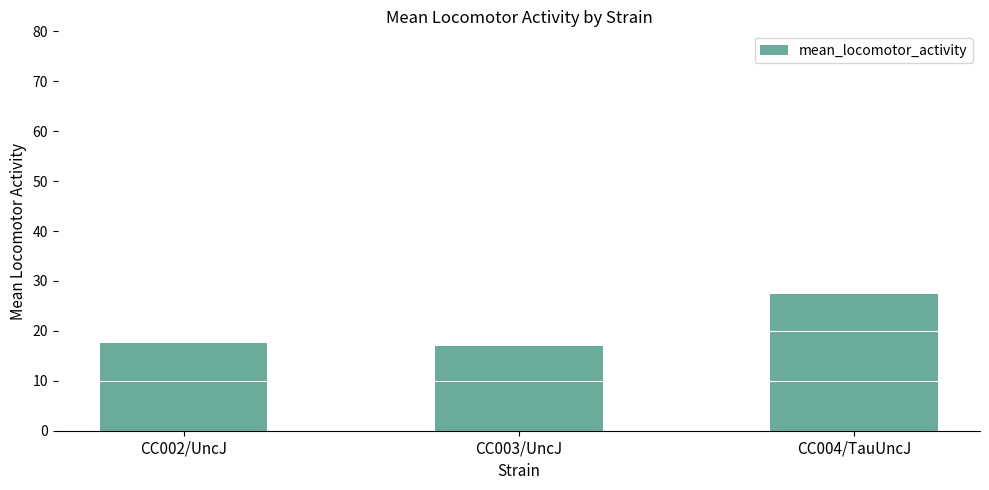

Is it true that the value at CC002/UncJ is 17.7?

True